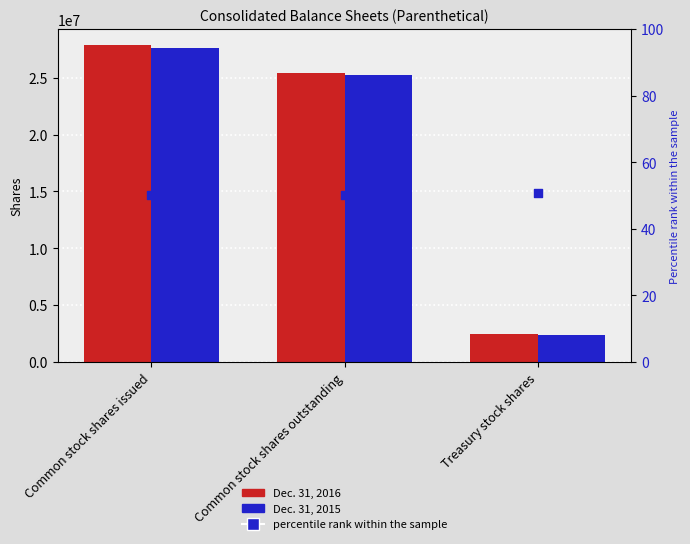

Which series has the largest Y range (max minus min)?

Dec. 31, 2016